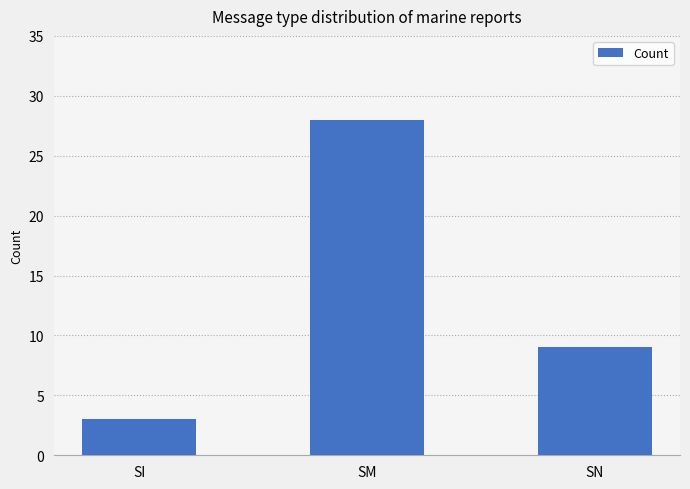

Reading left to right, what are all the values shown in this chart?

SI=3	SM=28	SN=9